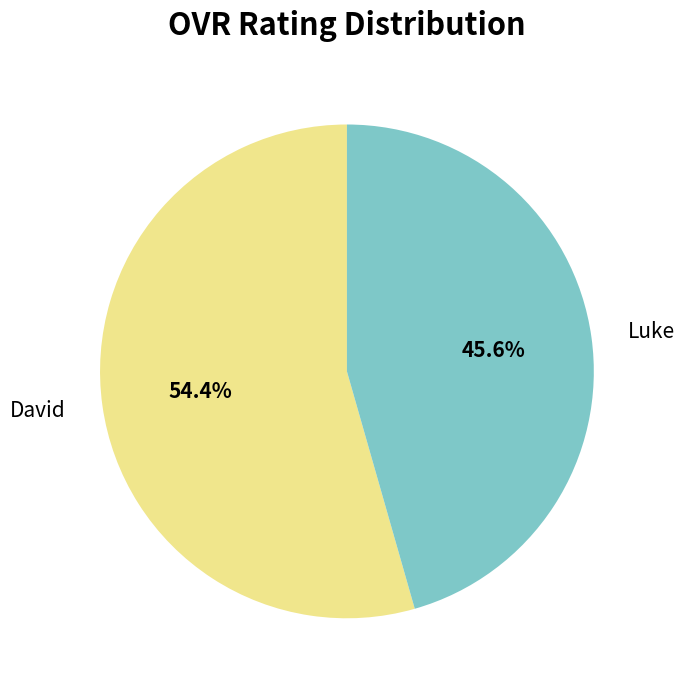

To the nearest percent, what is the difference between the David and Luke slice percentages?

9%